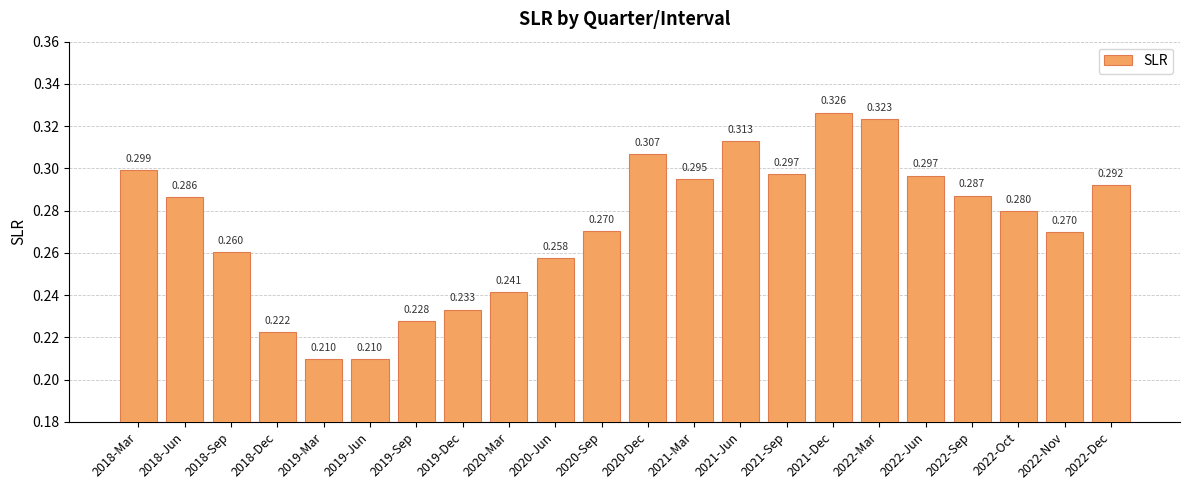

What is the value of the 1st bar from the left?

0.3